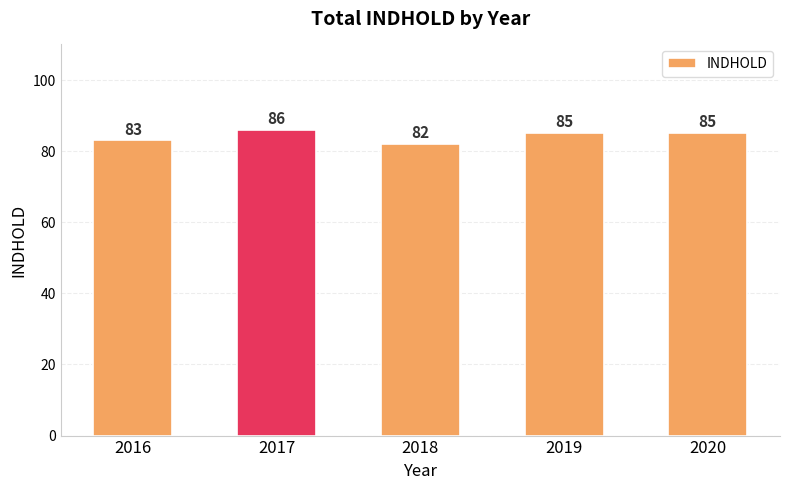

Does the chart contain any negative values?

No